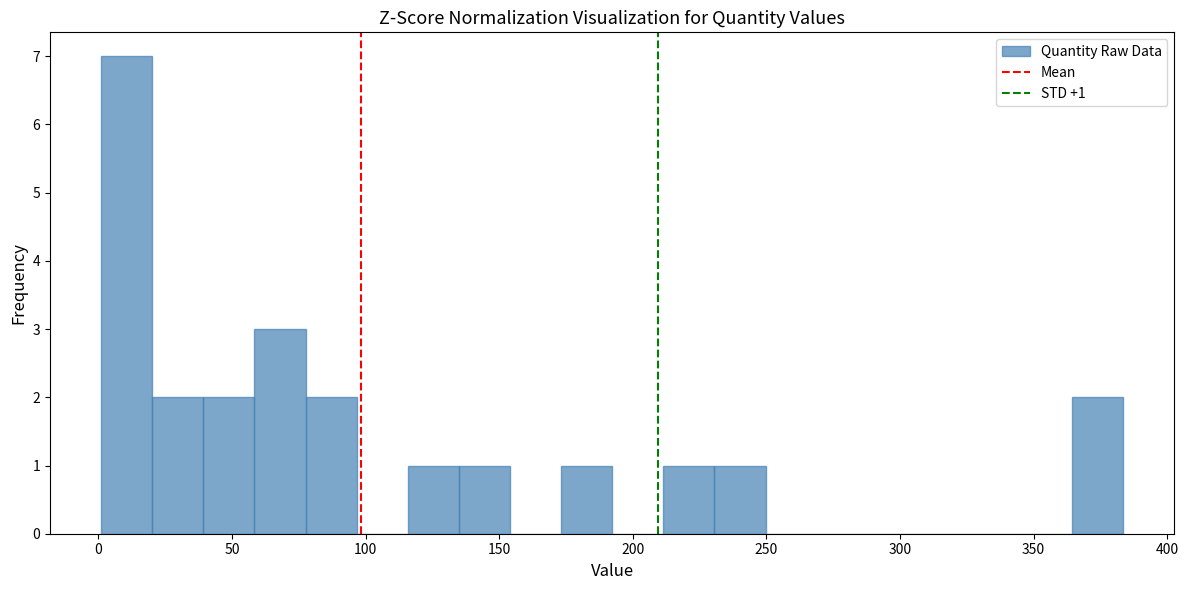

Around what value on the x-axis is the tallest bar? Give the approximate position of its centre, as read against the axis.

10